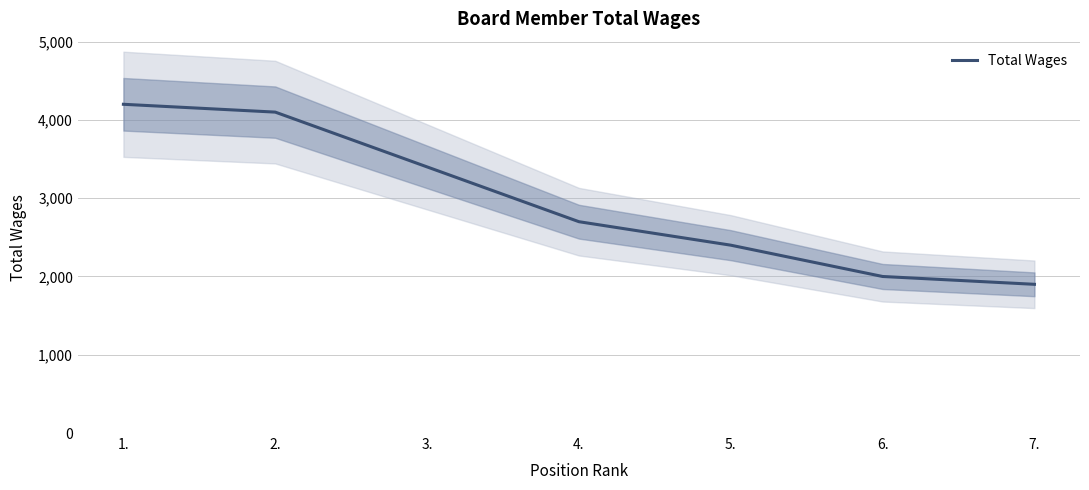

What is the value of the 2nd point from the left?

4100